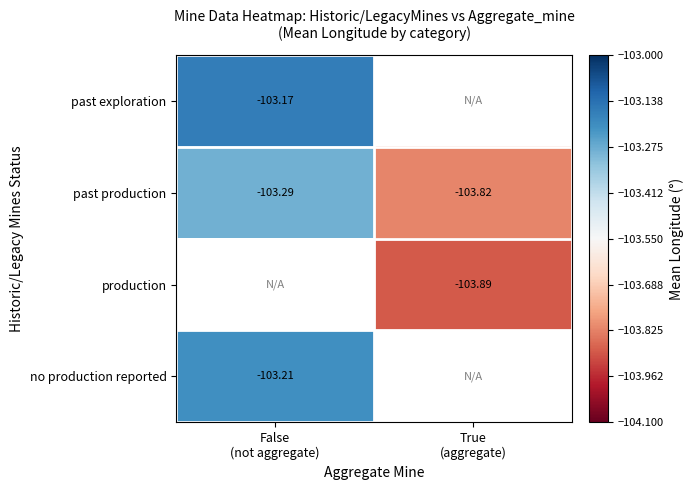

At False (not aggregate), list the series in order from largest to smallest.

past exploration, past production, production, no production reported